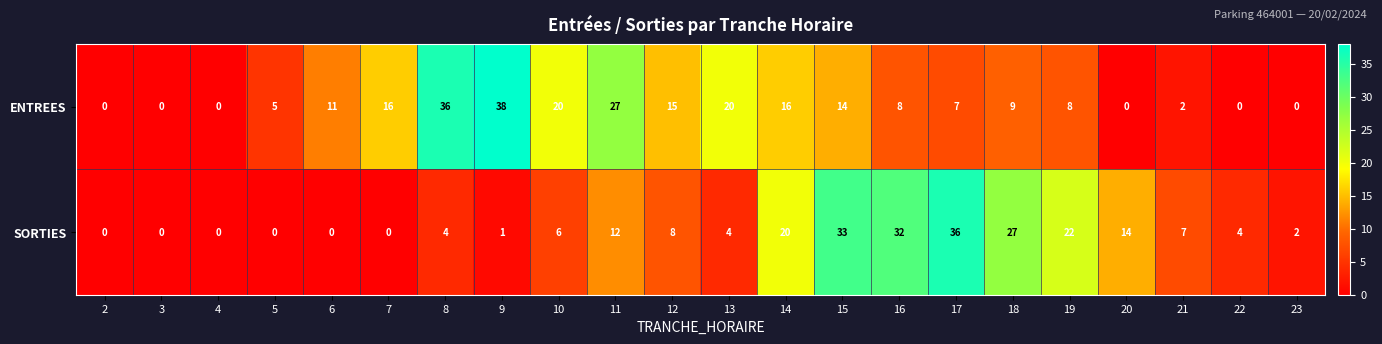

What is the difference between the maximum and minimum values in the ENTREES series?

38